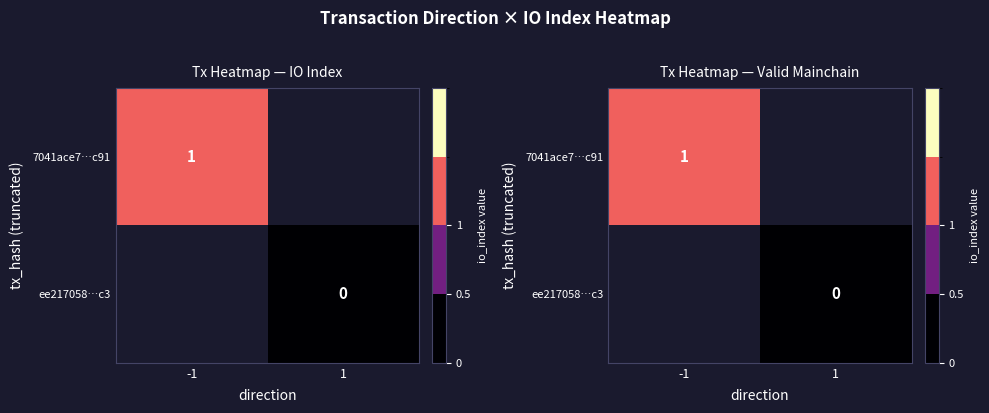

Rank the series by their average value, from highest to lowest.

7041ace7…c91, ee217058…c3